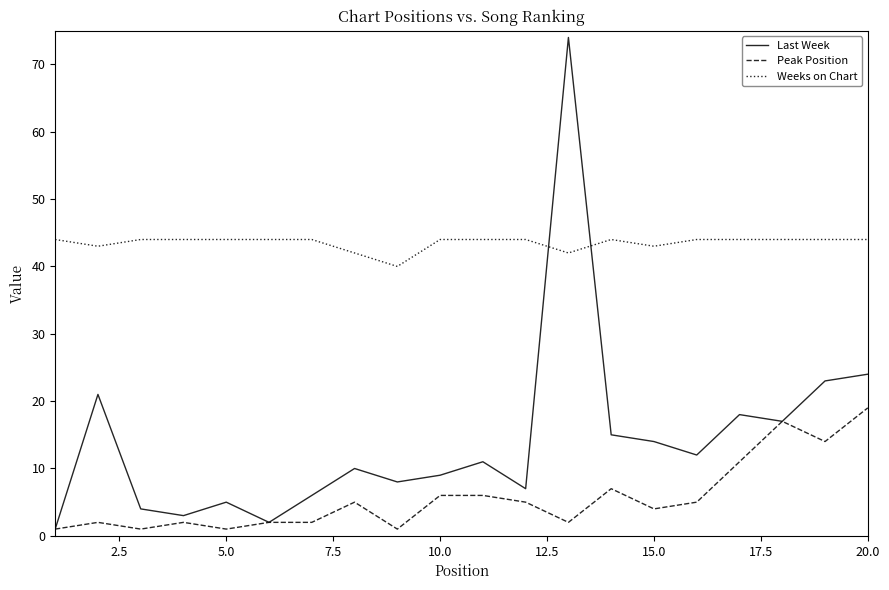

Which series has the widest spread of values?

Last Week